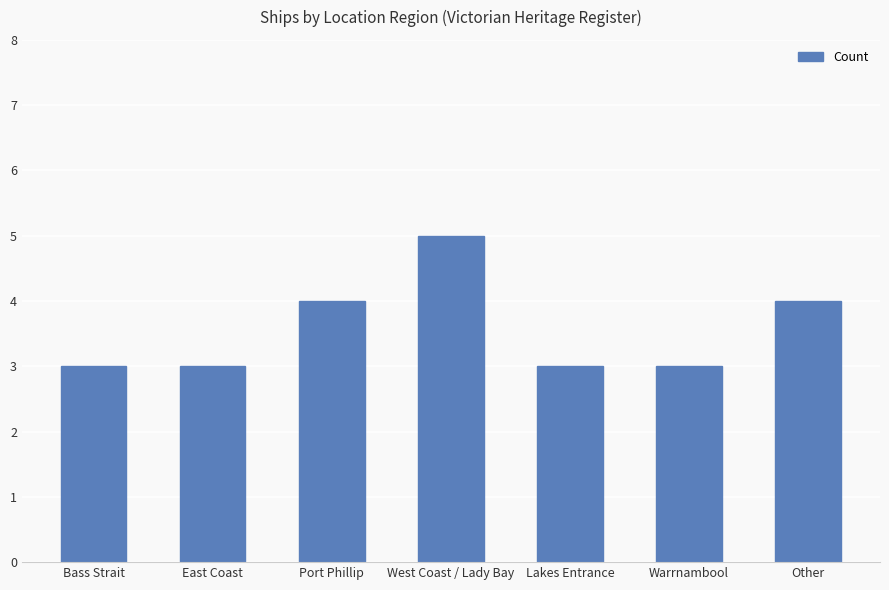

What is the sum of the values at Port Phillip and Bass Strait?

7